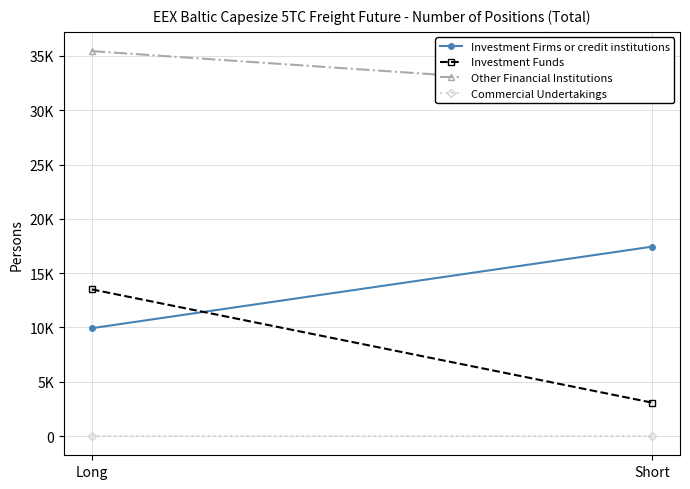

What is the value of the Investment Firms or credit institutions point at the 2nd from the left?

17436.0